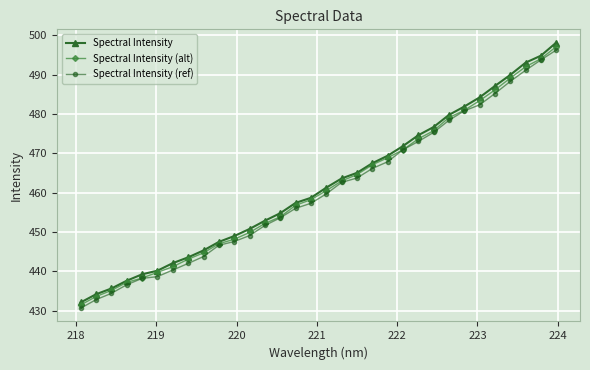

What are all the series names shown in the legend?

Spectral Intensity, Spectral Intensity (alt), Spectral Intensity (ref)